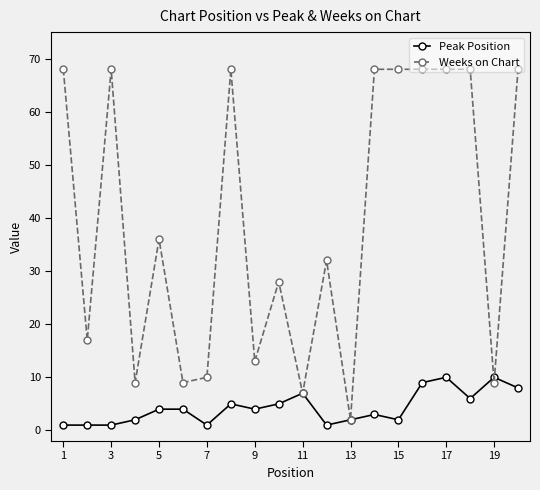

Which series has the largest range (max minus min)?

Weeks on Chart